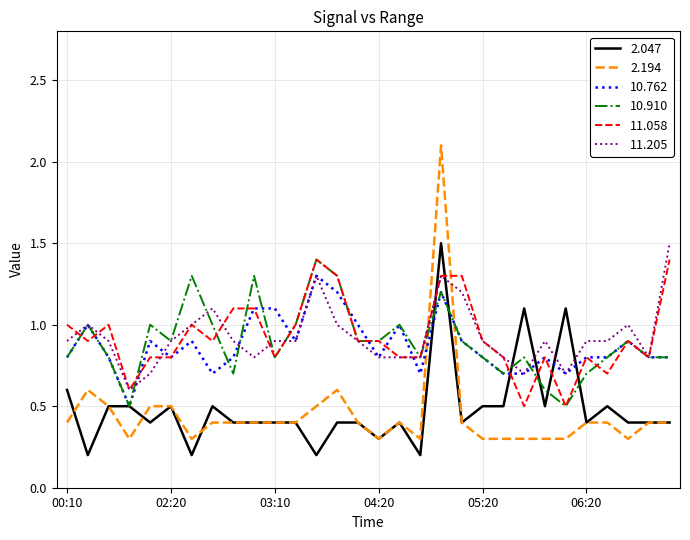

Which series has the largest range (max minus min)?

2.194